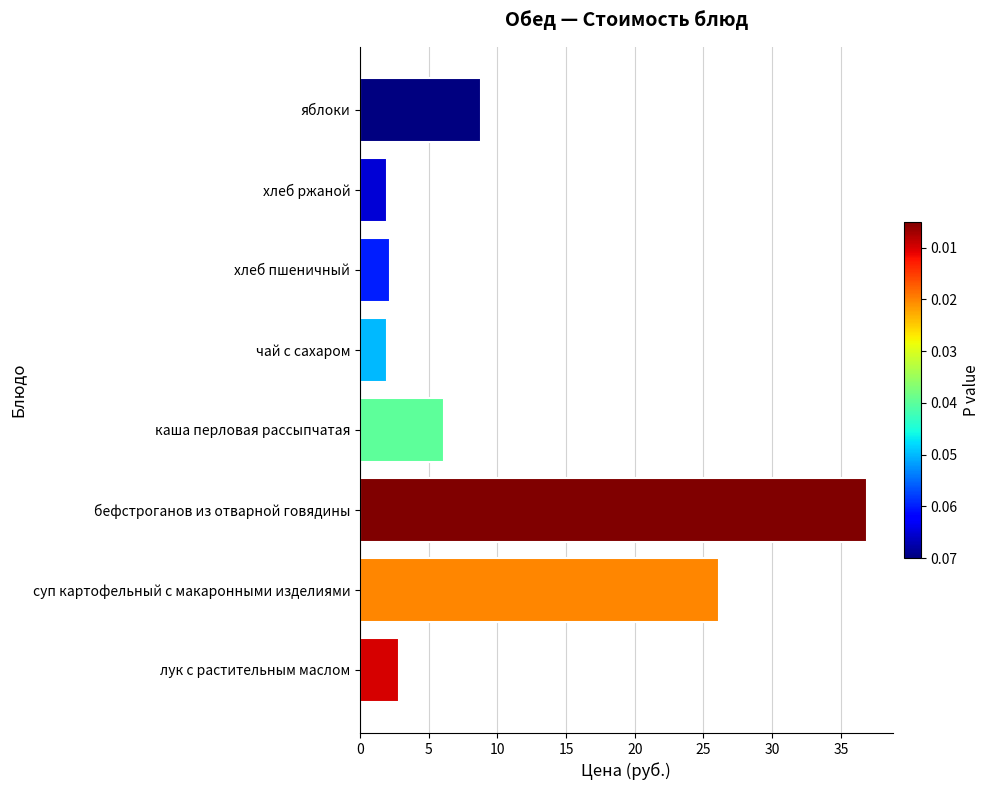

What is the greatest value displayed?

36.9